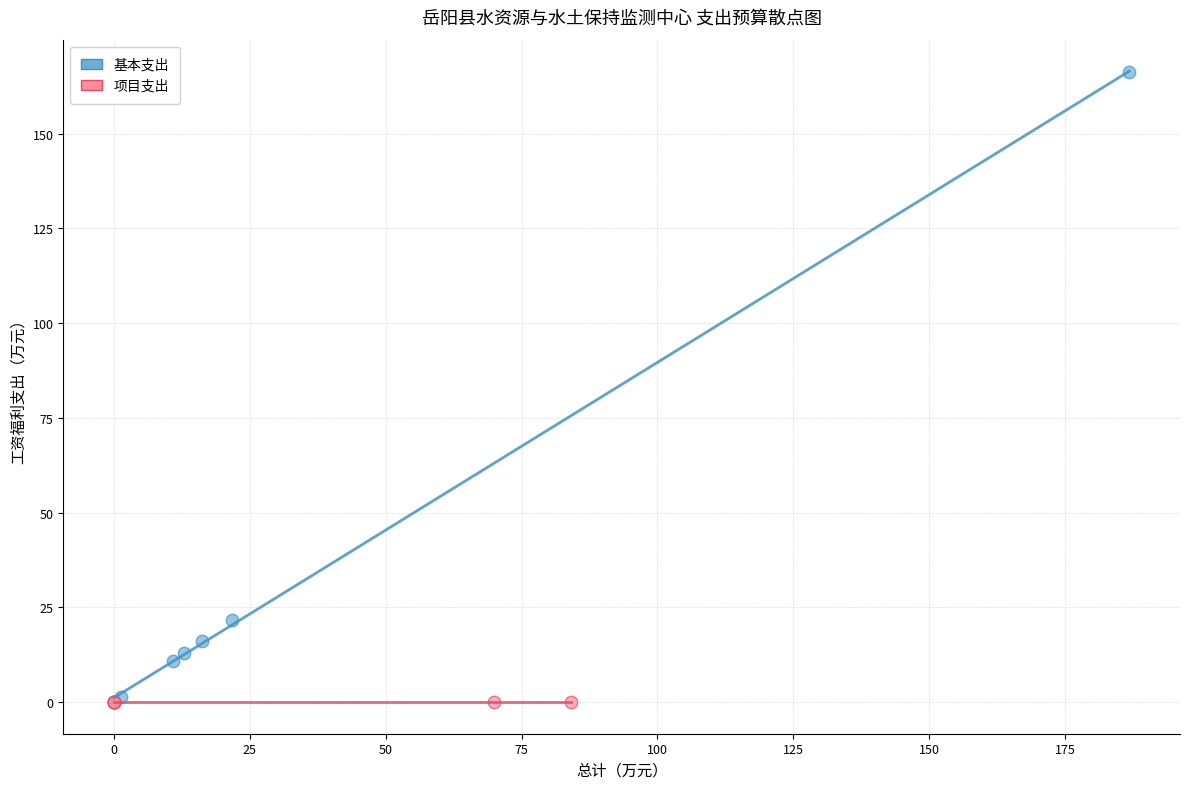

What are all the series names shown in the legend?

基本支出, 项目支出